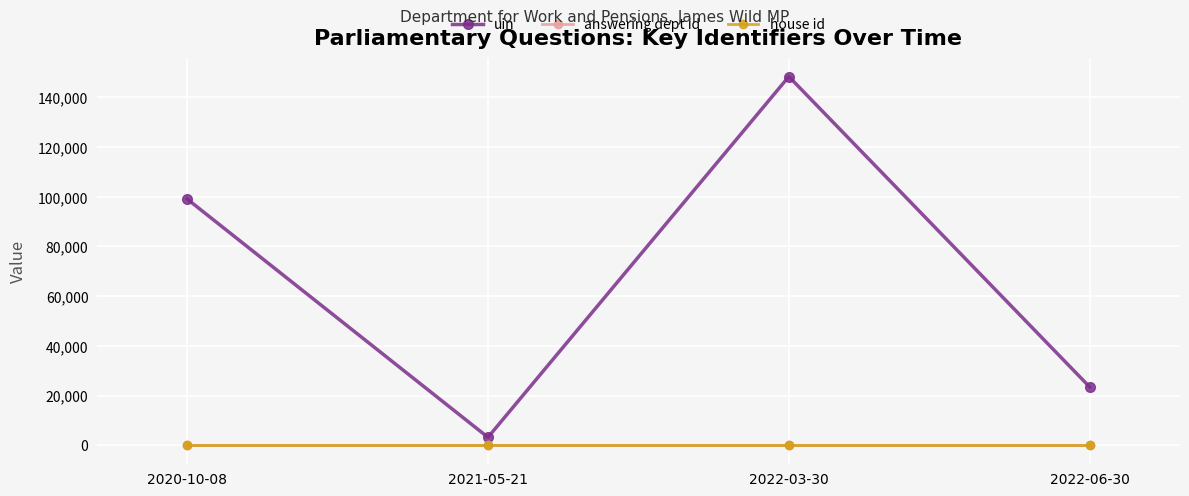

List the labels in order of uin value, largest first.

2022-03-30, 2020-10-08, 2022-06-30, 2021-05-21